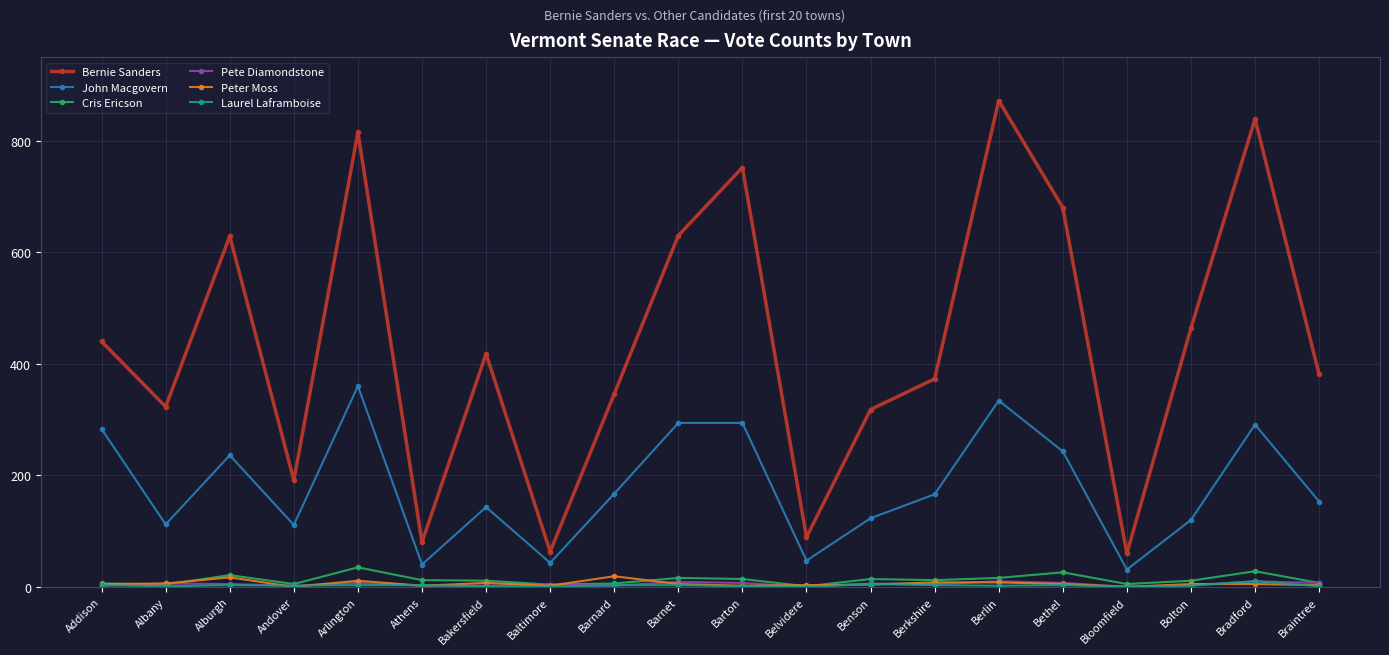

What is the difference between the highest and lowest values at Bolton?

462